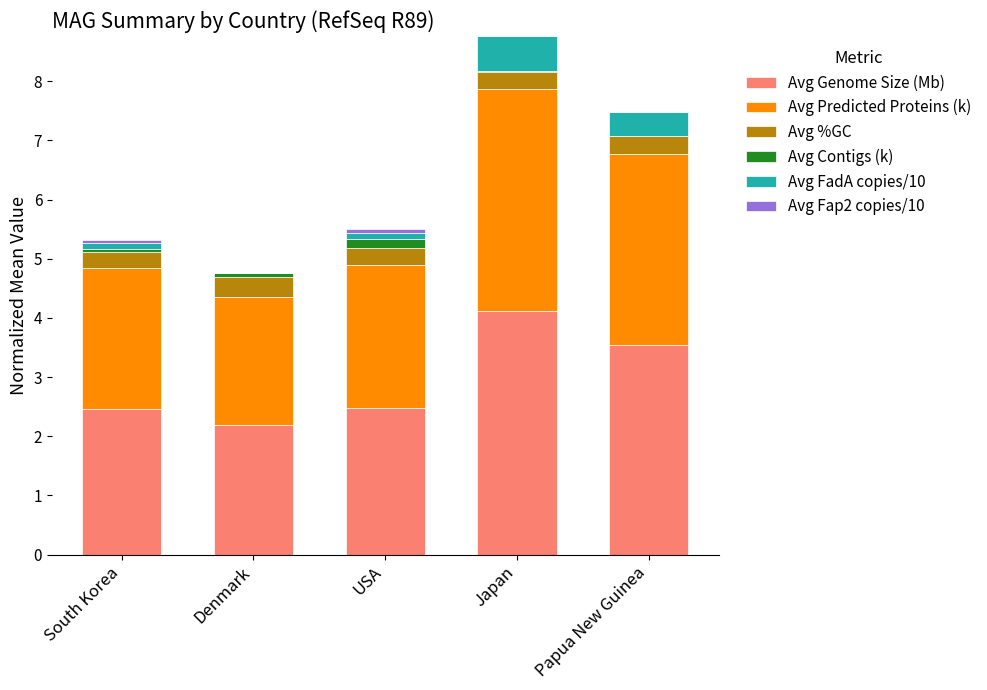

What is the maximum value for Avg Genome Size (Mb)?

4.1